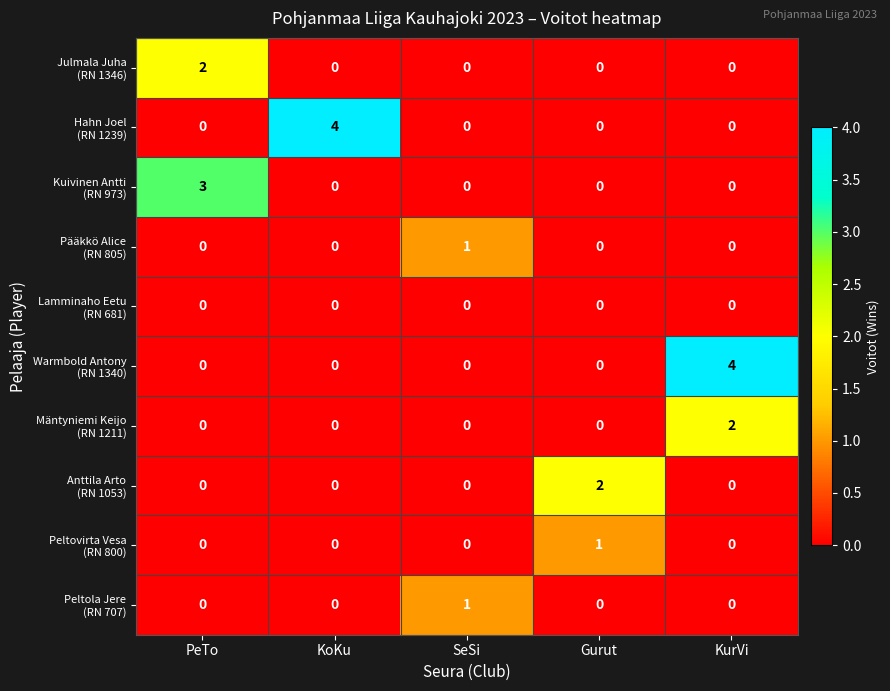

At which category is the sum across all series the highest?

KurVi